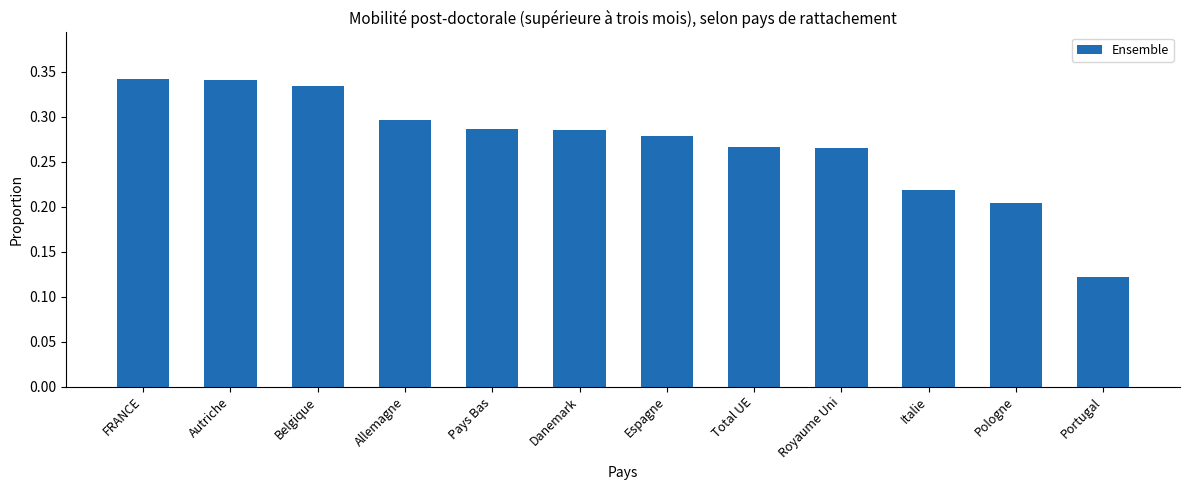

The value at Allemagne is 0.3. True or false?

True